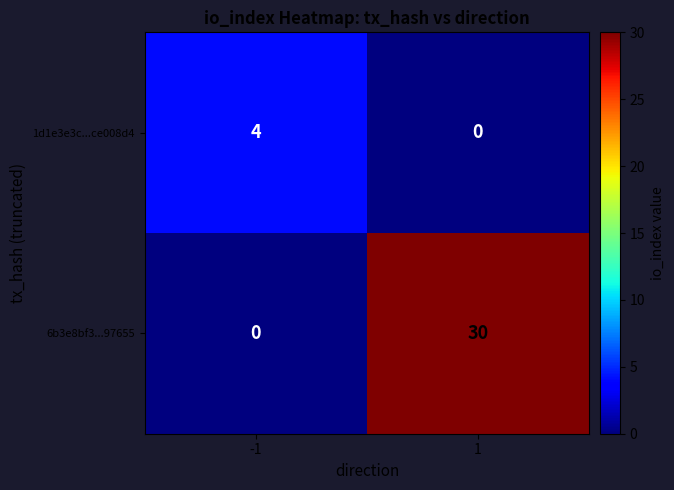

Which series has the largest range (max minus min)?

6b3e8bf3...97655